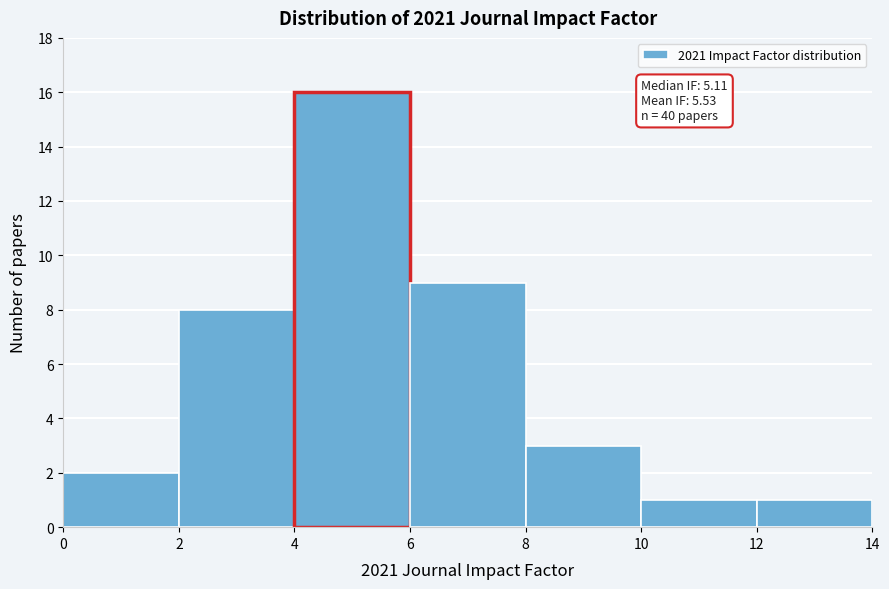

Over which range of the x-axis is the bar tallest?

4 to 6